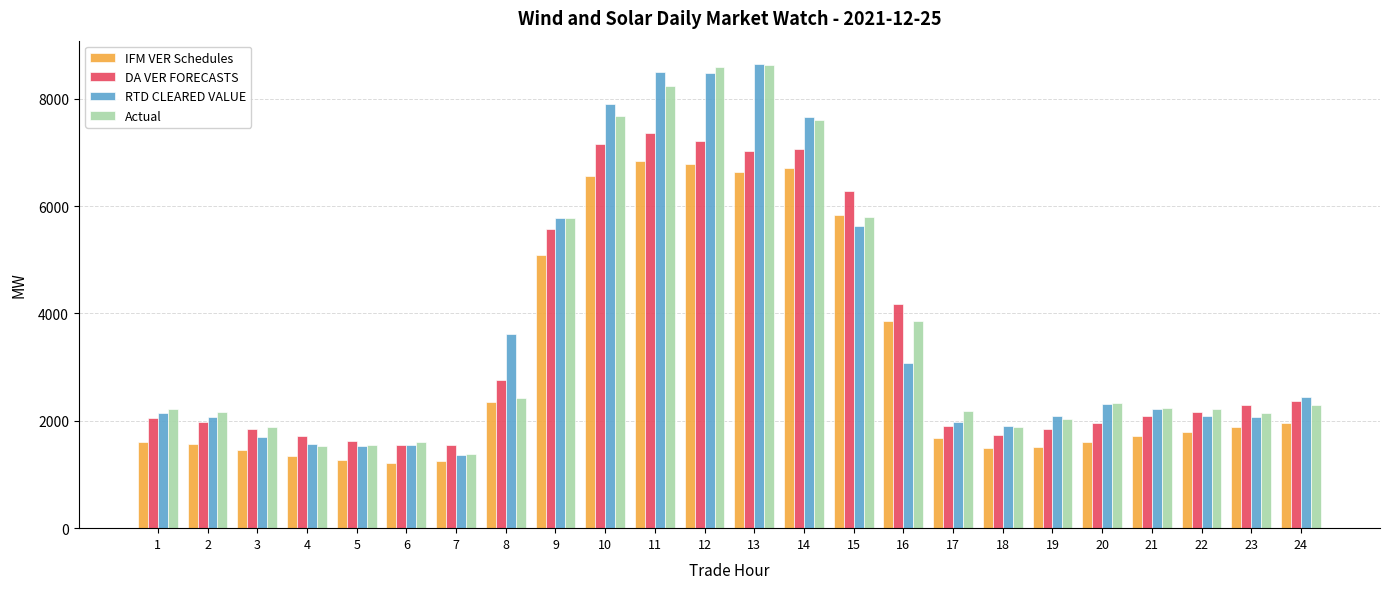

What is the total value across all series at 3?

6900.0